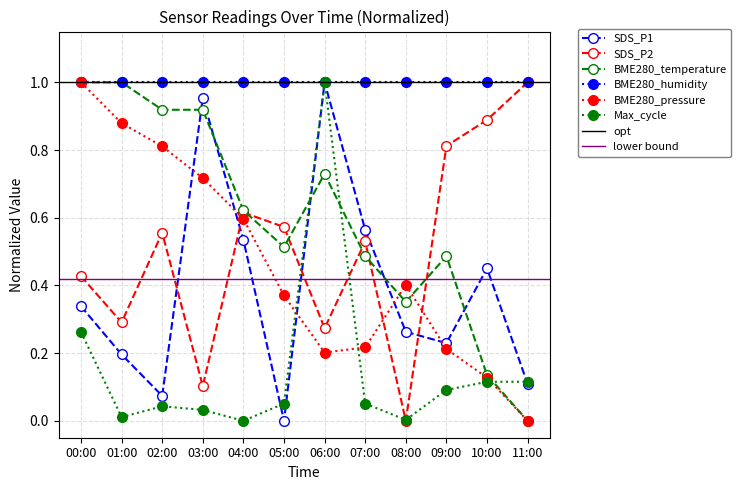

What is the value of the SDS_P2 point at the 11th from the left?

0.9